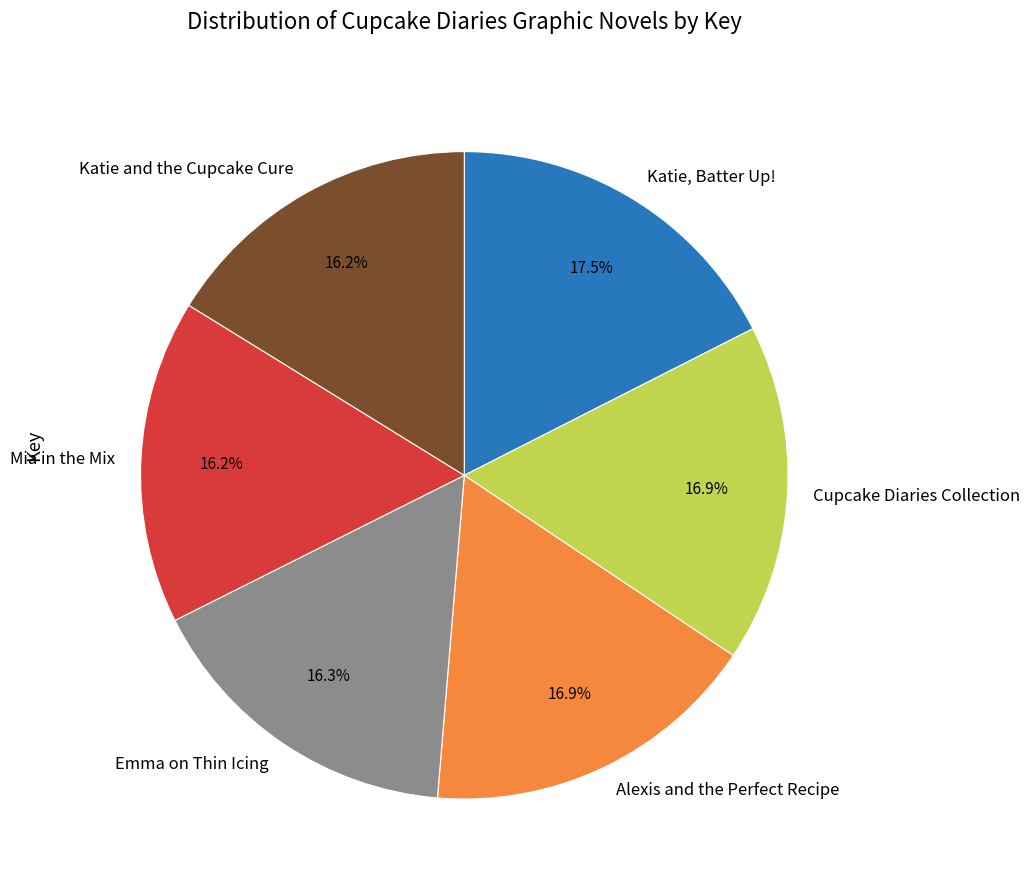

Count the number of slices in the pie.

6